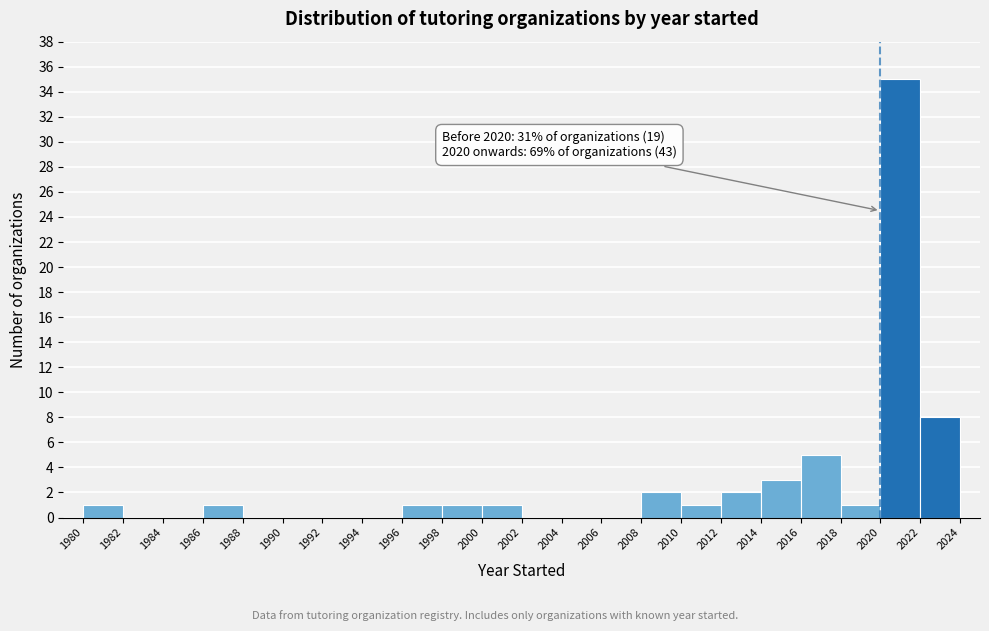

Which range on the x-axis has the tallest bar?

2020 to 2022